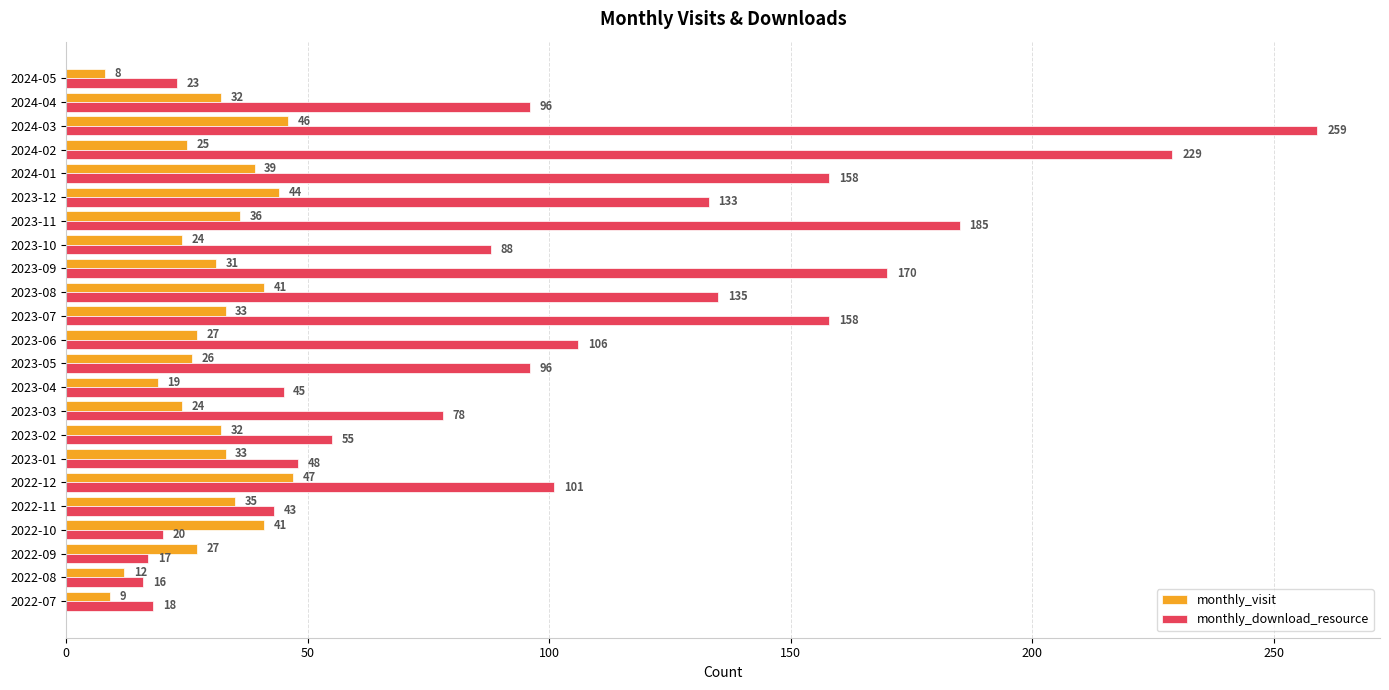

At 2023-08, list the series in order from smallest to largest.

monthly_visit, monthly_download_resource